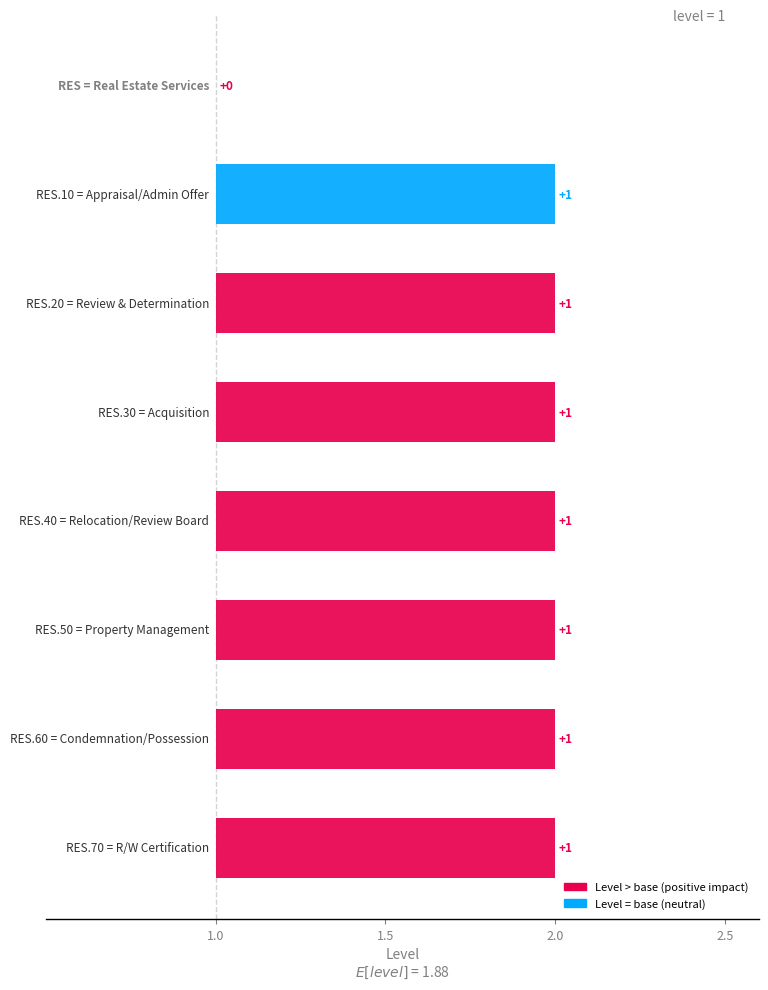

True or false: the data shows 3 at RES.40.

False